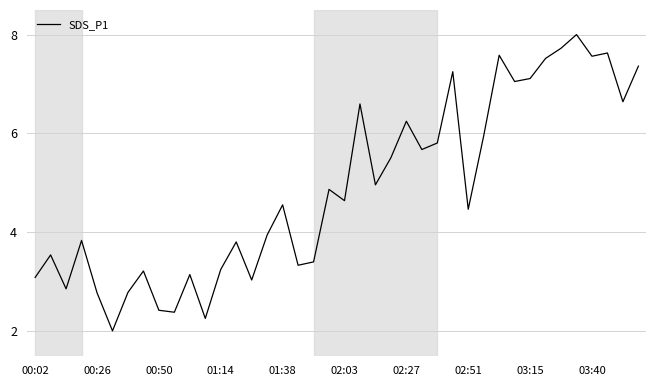

What is the greatest value displayed?

8.0